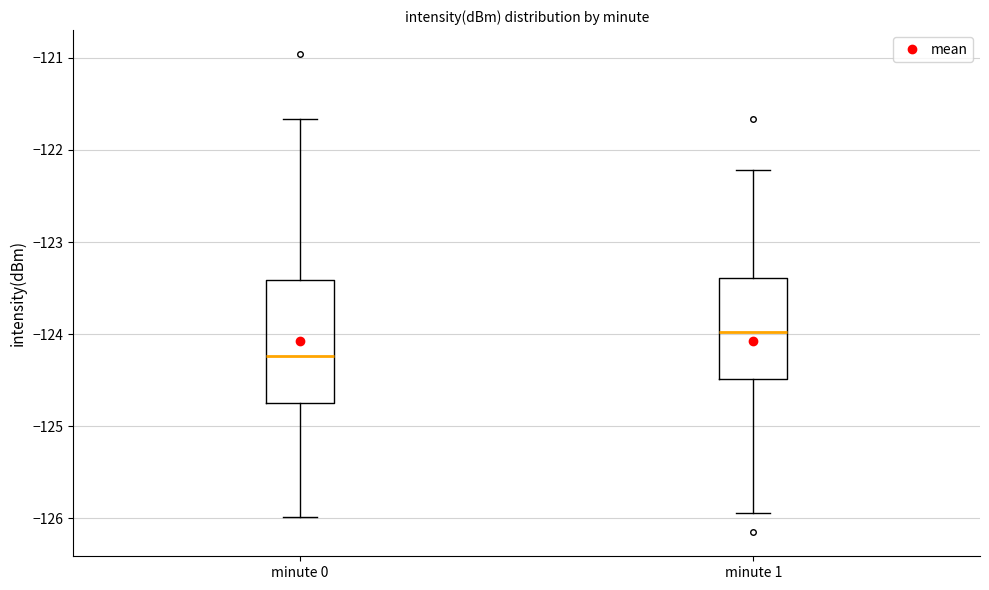

Where does the lower whisker of the box for minute 1 end on the y-axis? The values are not printed on the chart, so give them approximately, as read against the axis.

-125.9